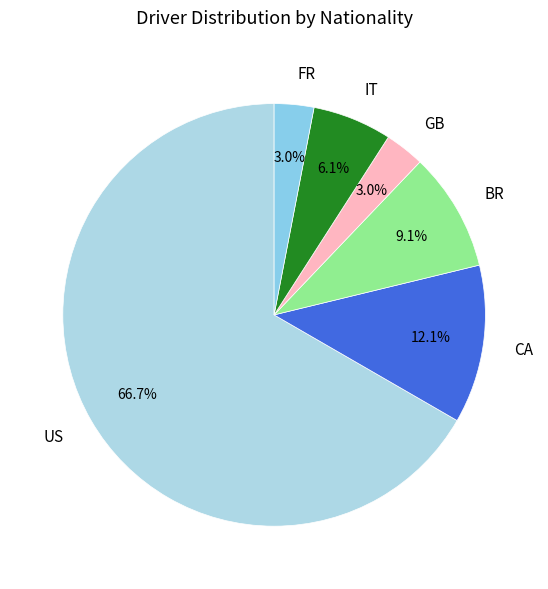

To the nearest percent, what is the average slice percentage?

17%